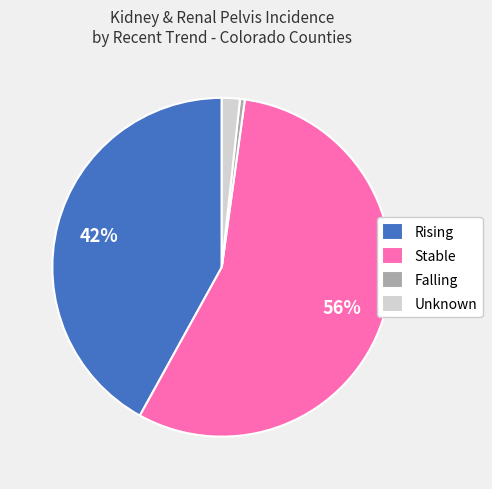

Rank the categories by value from lowest to highest.

Falling, Unknown, Rising, Stable